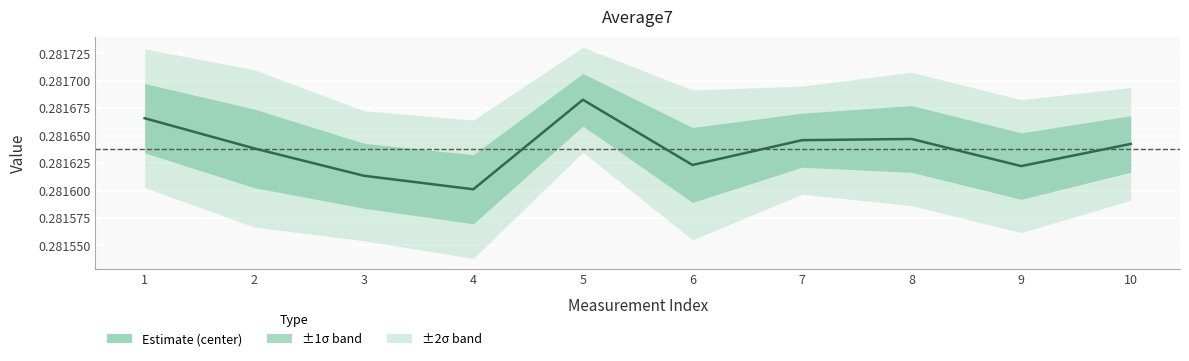

How many lines are shown in the chart?

1